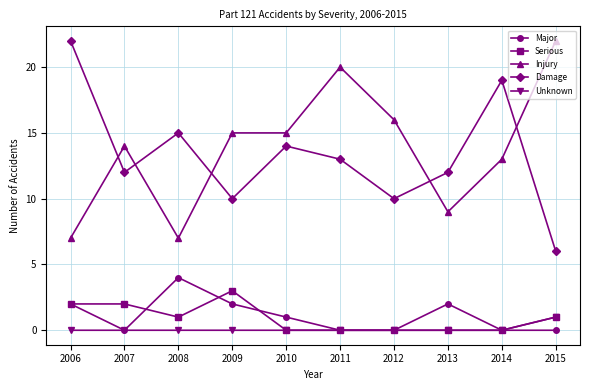

What is the maximum value shown in the chart?

22